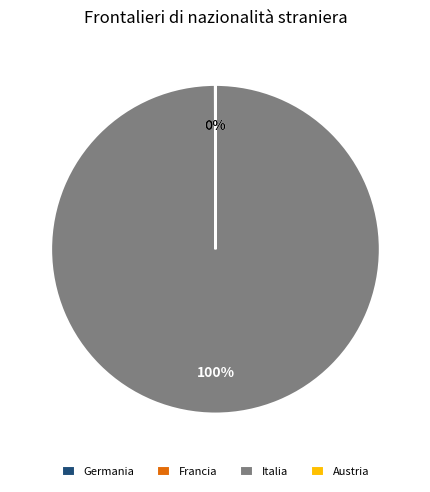

To the nearest percent, what is the difference between the largest and smallest slice percentages?

100%